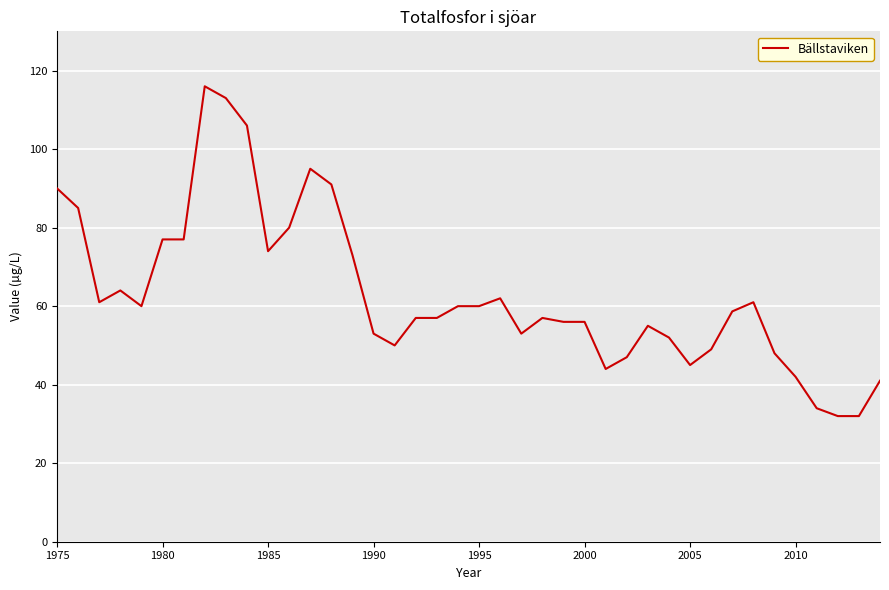

What is the greatest value displayed?

116.0